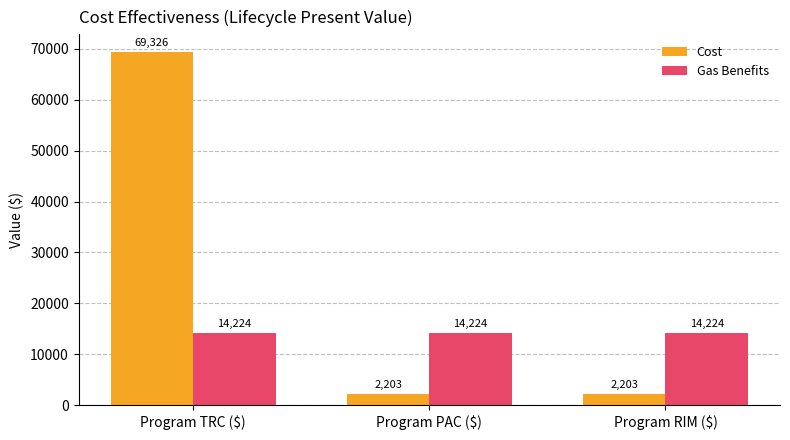

Which series has the largest total across all categories?

Cost